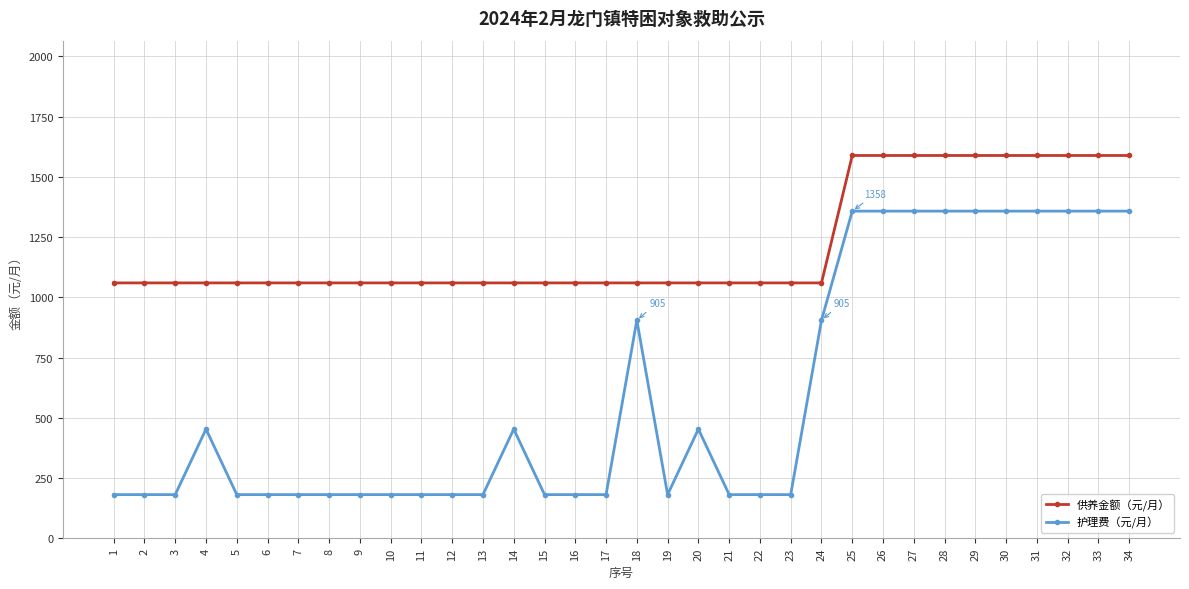

What is the smallest value displayed?

181